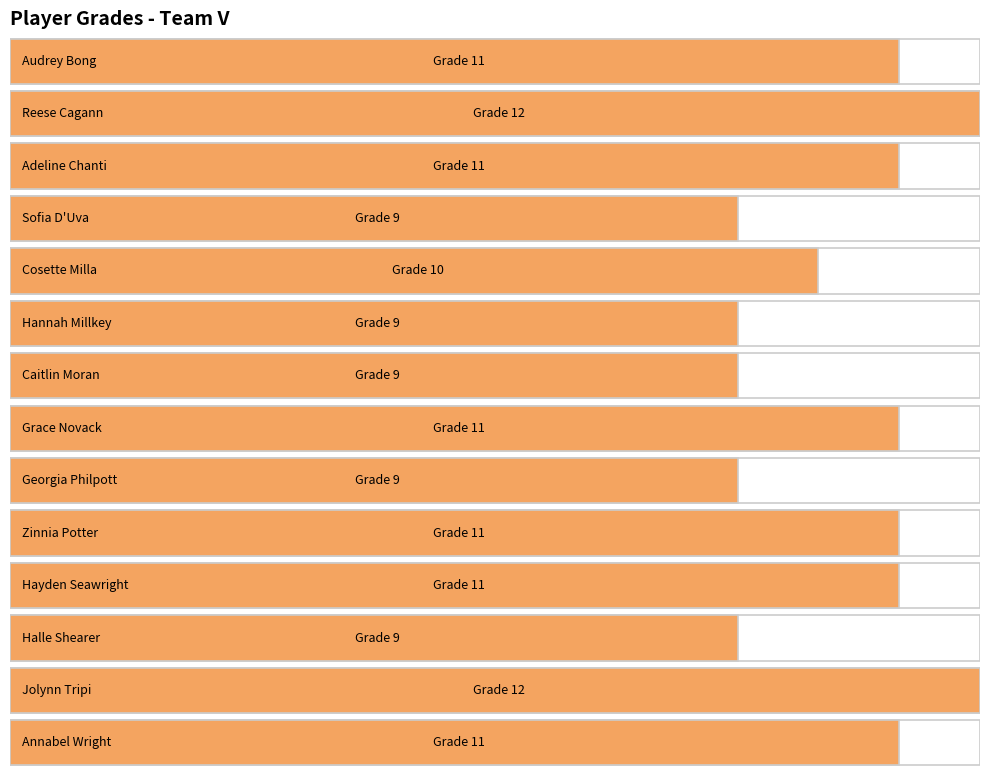

What is the change in value from Reese Cagann to Annabel Wright?

-1